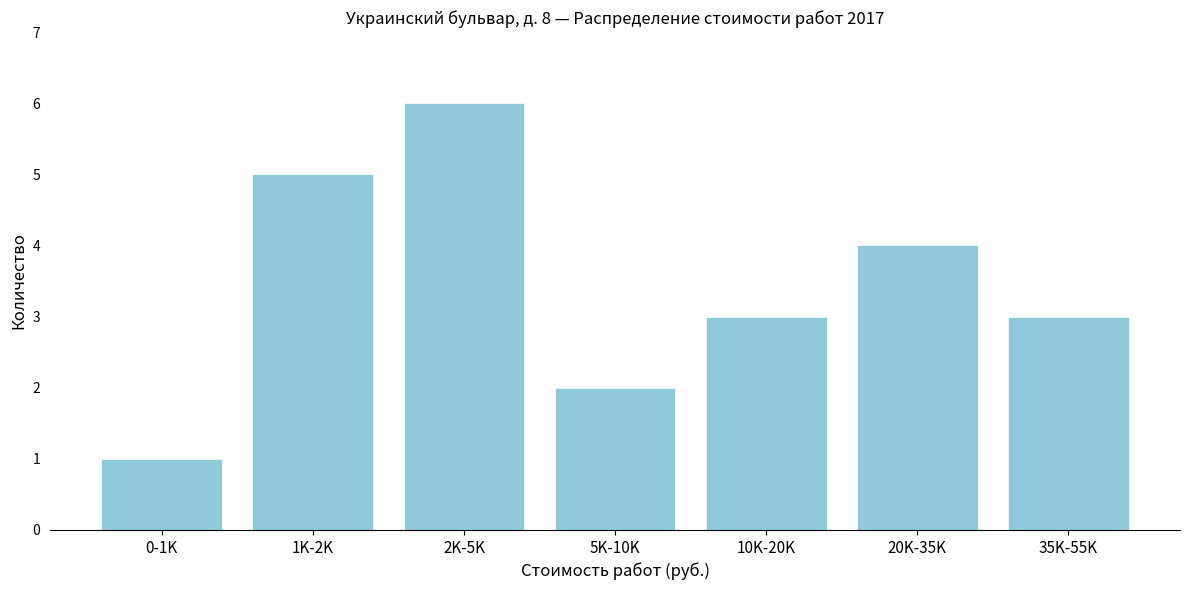

Reading left to right, list all the values displayed in this chart.

1	5	6	2	3	4	3